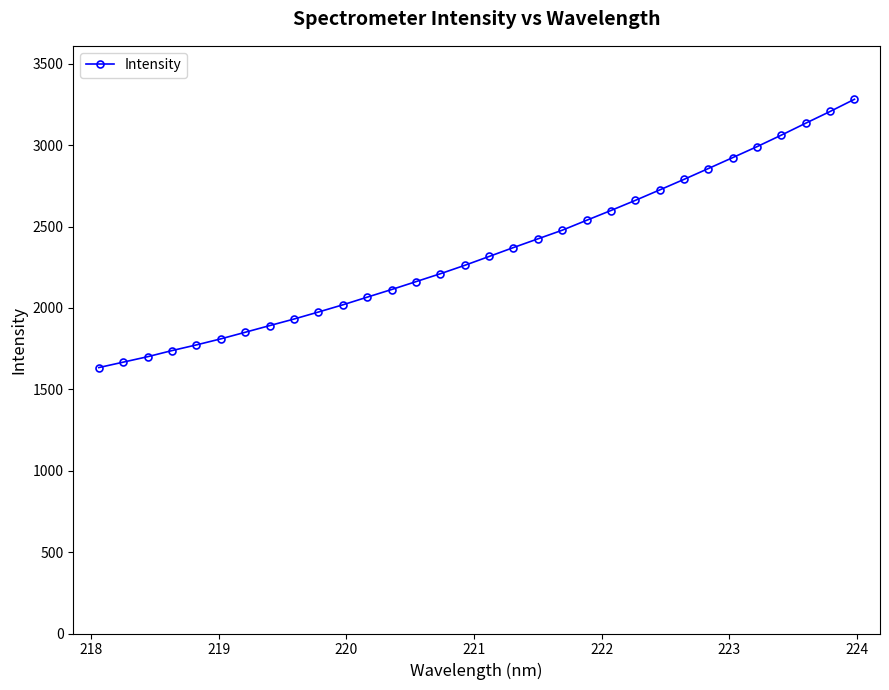

What is the value of the 29th point from the left?

3061.6